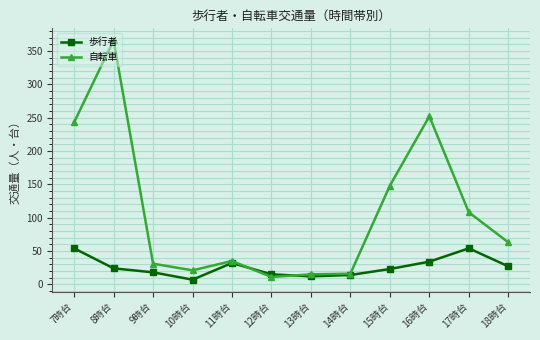

How many data points in 自転車 are less than 63?

6